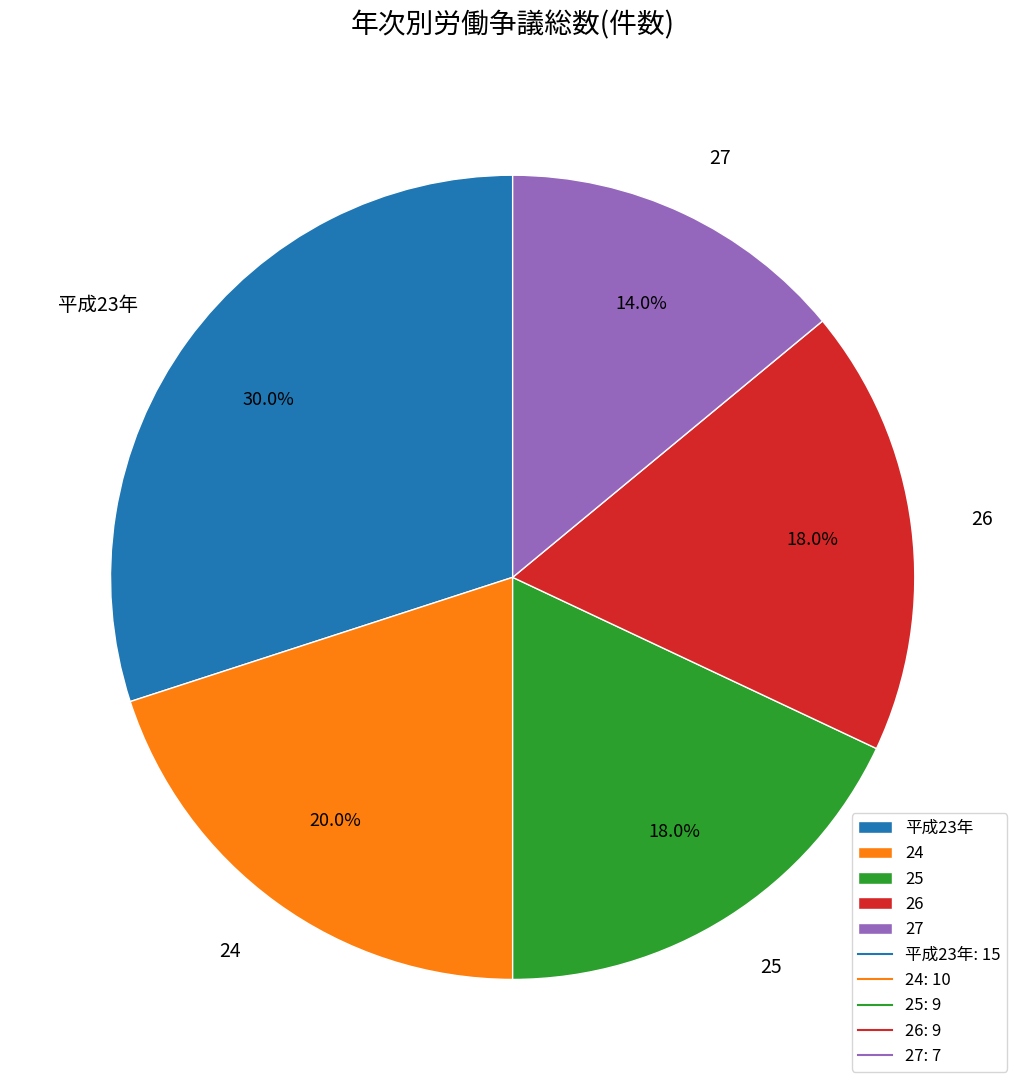

To the nearest percent, what is the combined percentage of 平成23年 and 26?

48%